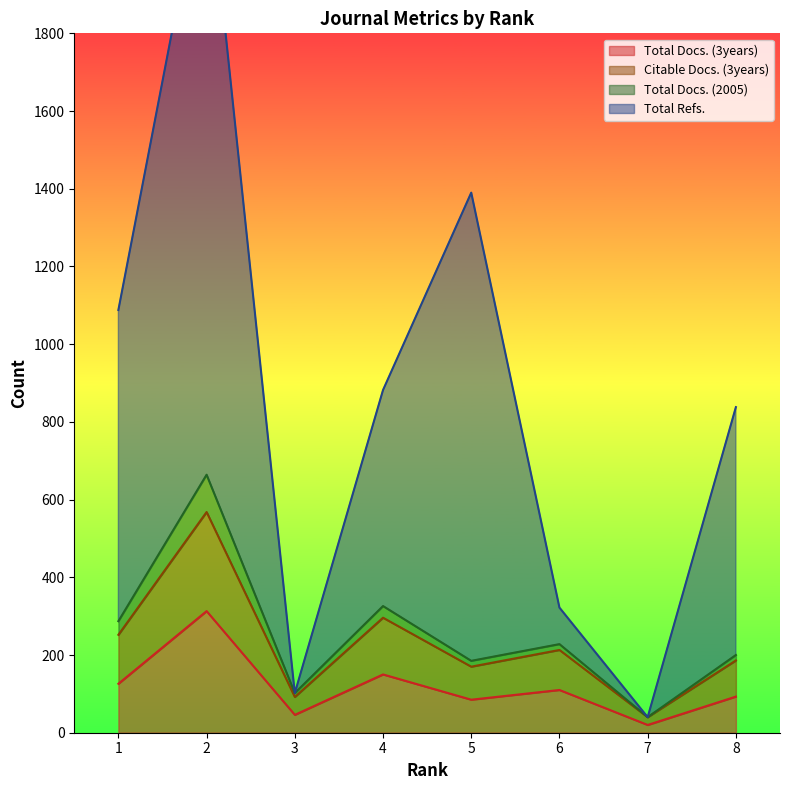

Does the chart display data point markers on the line(s)?

No